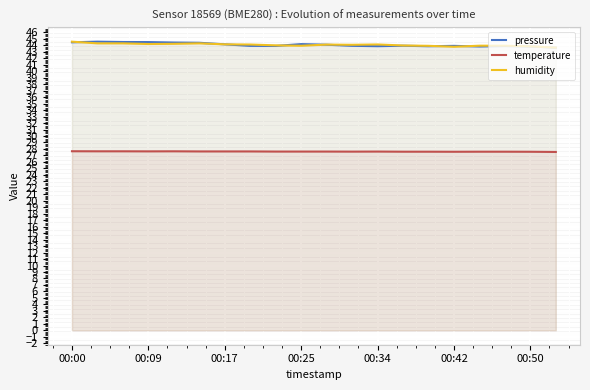

True or false: temperature and pressure cross at least once.

False